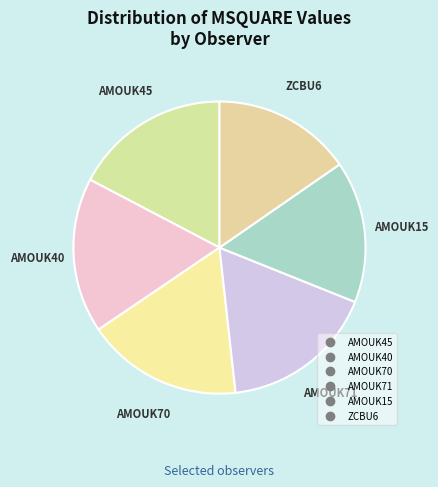

Is there any slice that represents more than half of the pie?

No